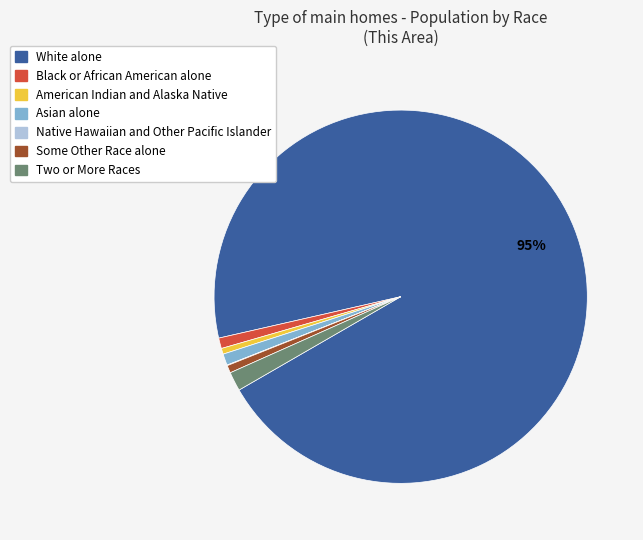

To the nearest percent, what is the average slice percentage?

14%